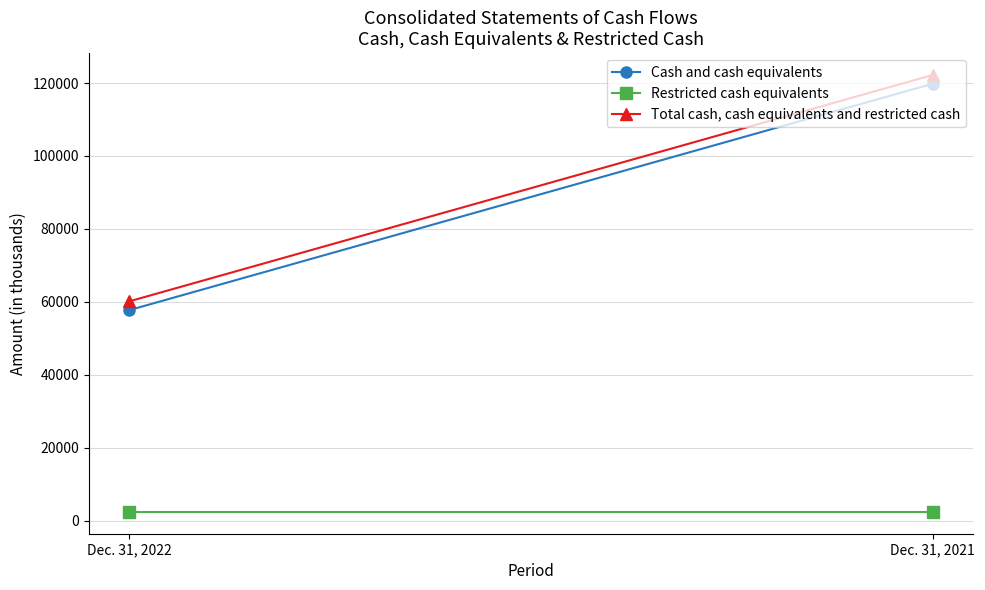

Which category has the highest value in the Restricted cash equivalents series?

Dec. 31, 2022